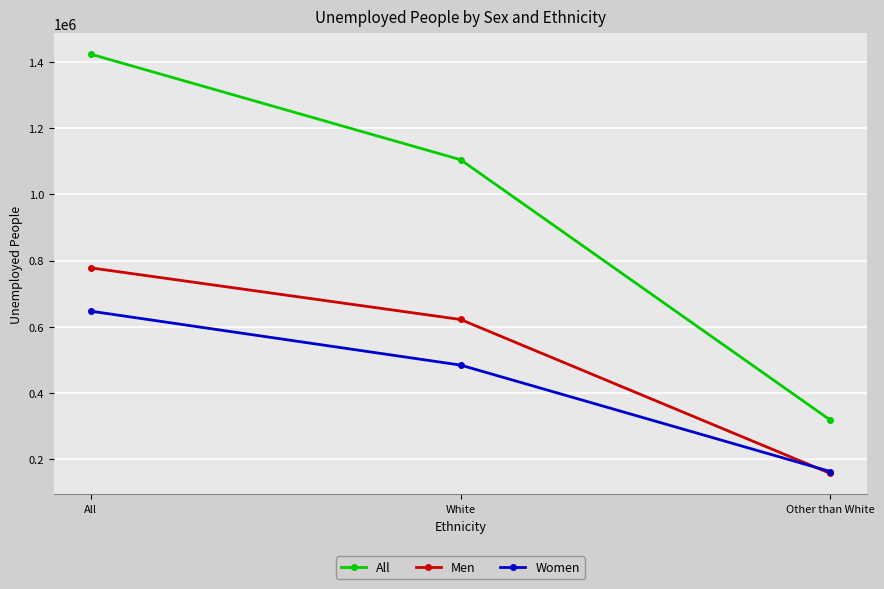

The value of Women at All is 1082309. True or false?

False